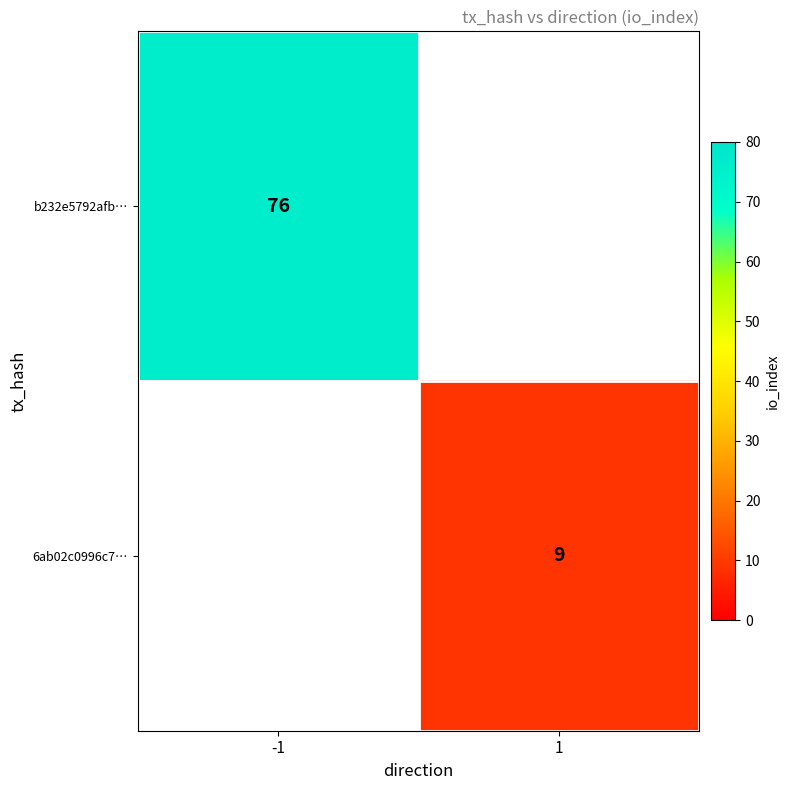

Count the number of data series in this chart.

2